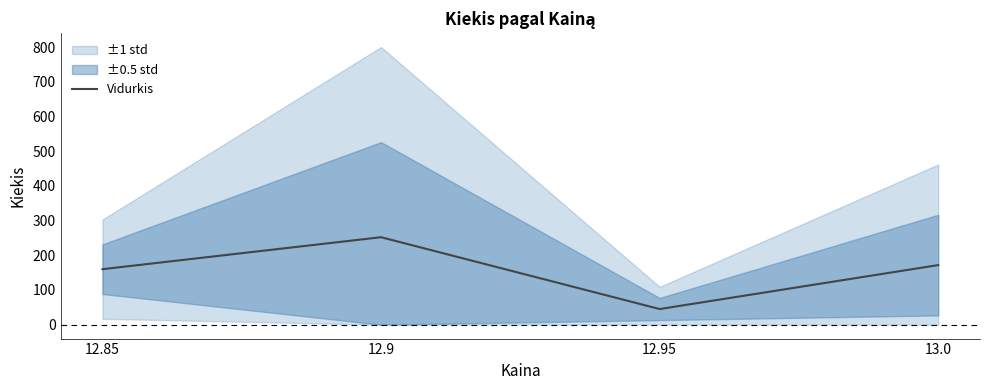

How many lines are shown in the chart?

1